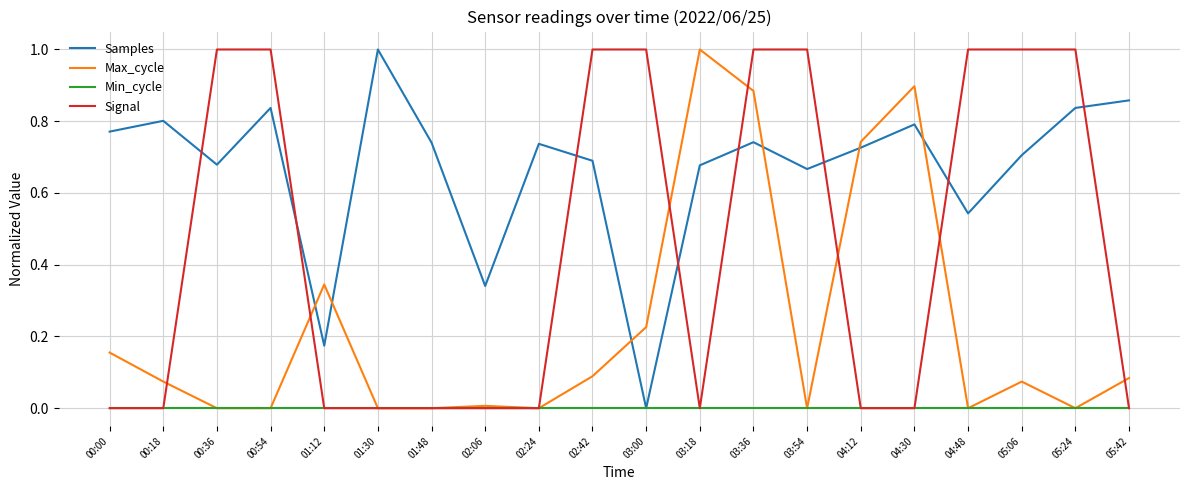

True or false: Max_cycle has a value of 0.7 at 04:12.

True